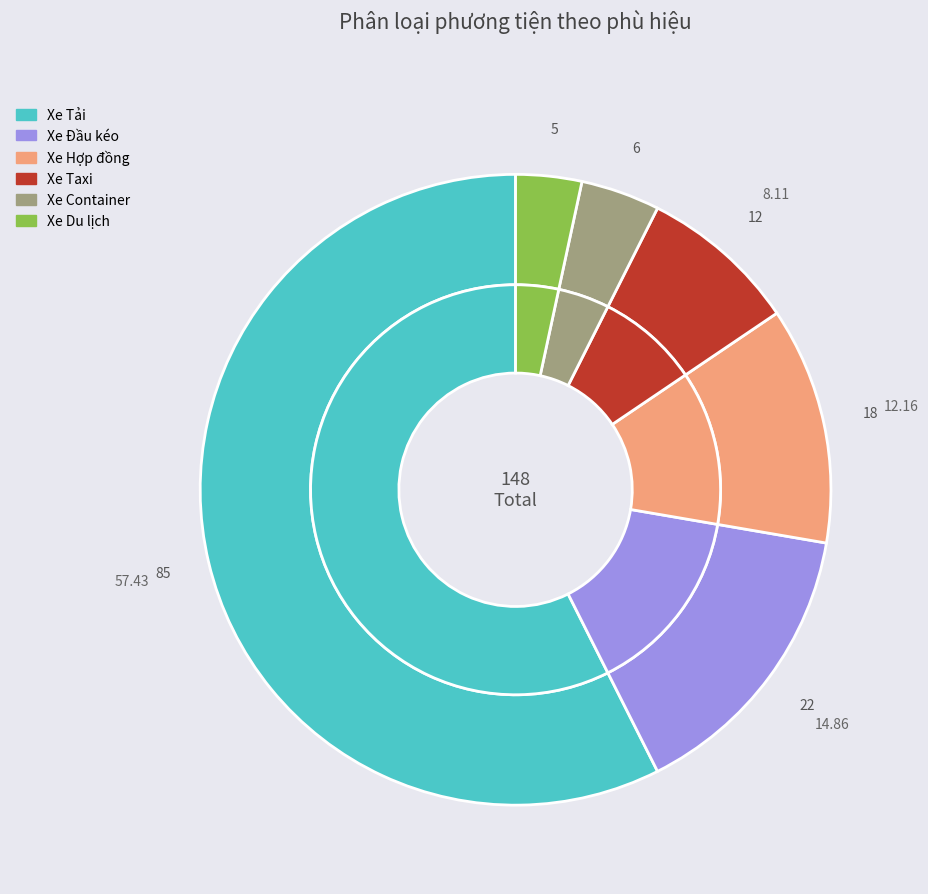

Which category has the biggest portion of the pie?

Xe Tải